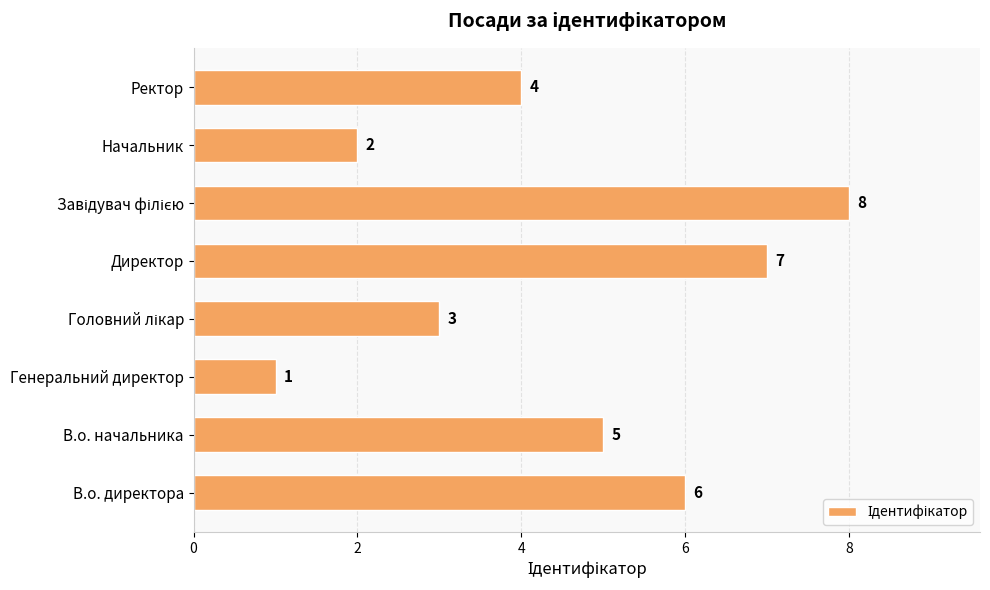

What is the maximum value shown in the chart?

8